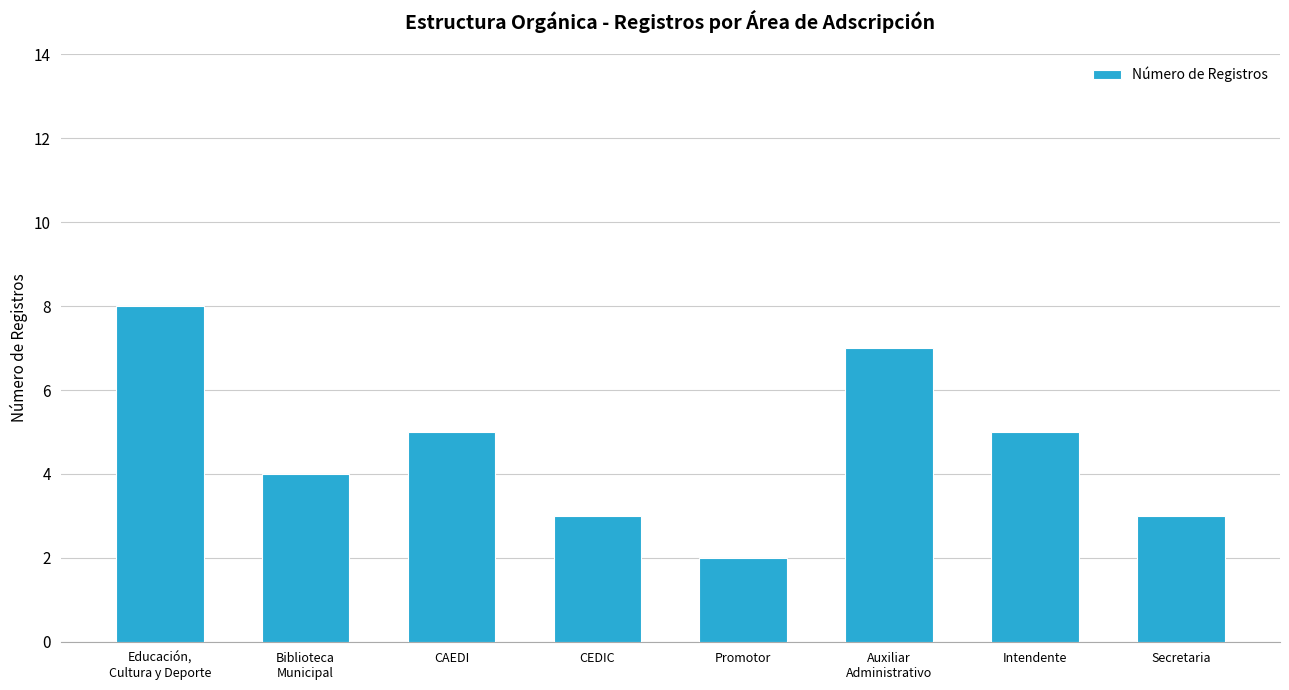

True or false: the data shows 3 at Secretaria.

True